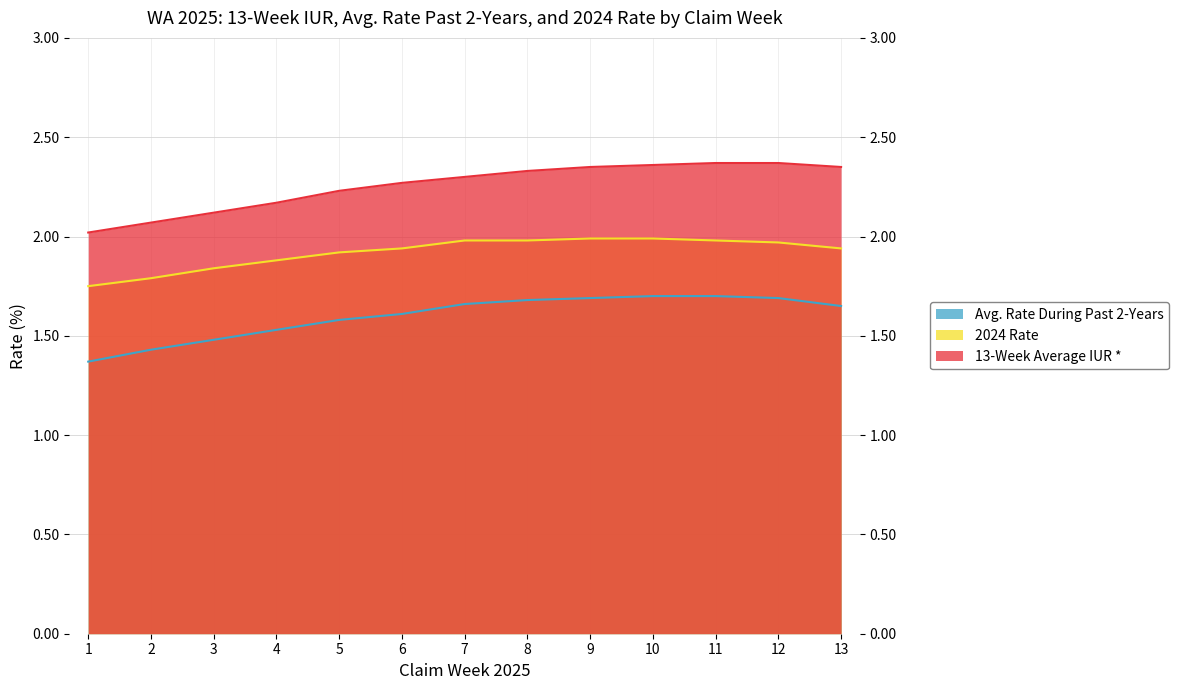

What is the minimum value for Avg. Rate During Past 2-Years?

1.4